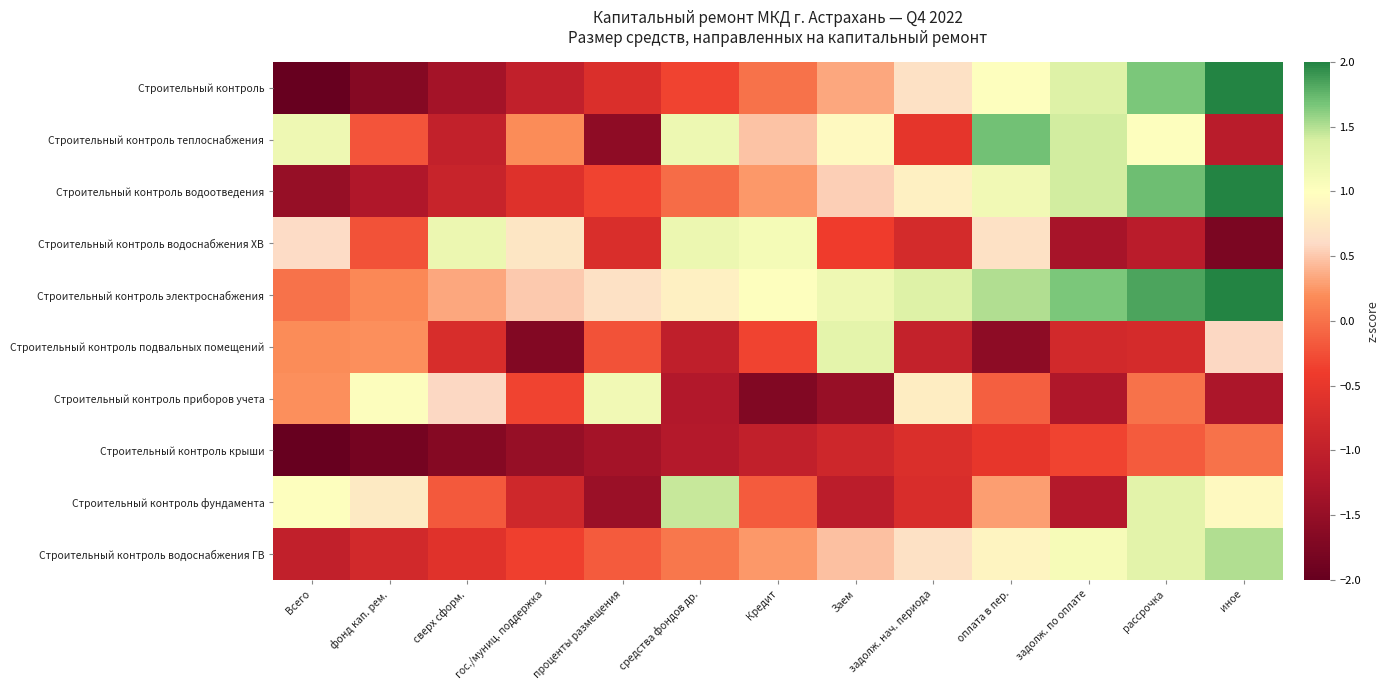

What is the minimum value shown in the chart?

-2.0